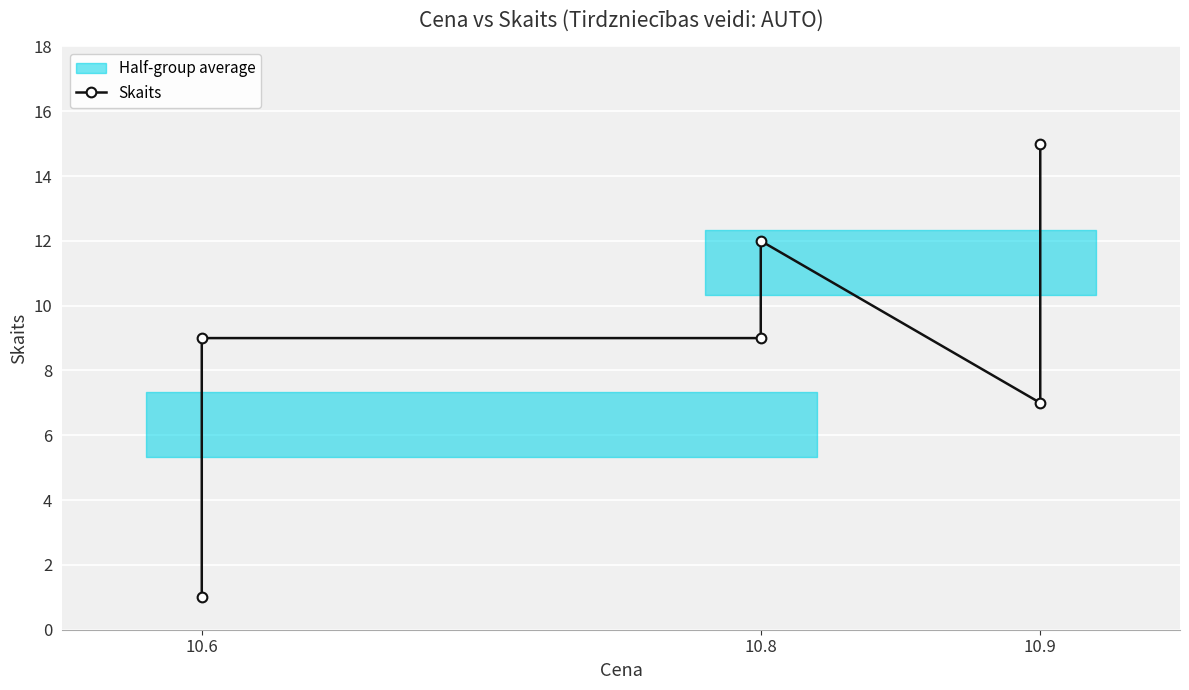

The chart shows a value of 1 at 10.6. True or false?

True